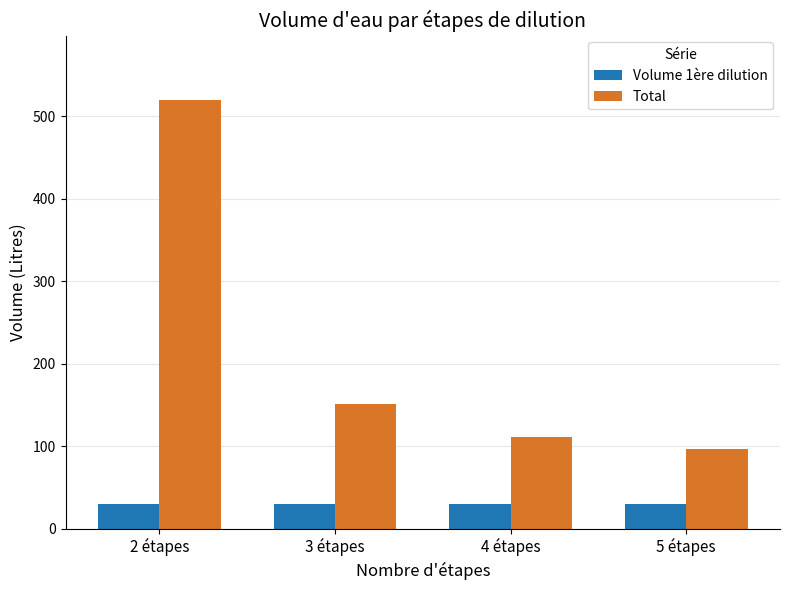

Which category has the highest value across all series?

2 étapes